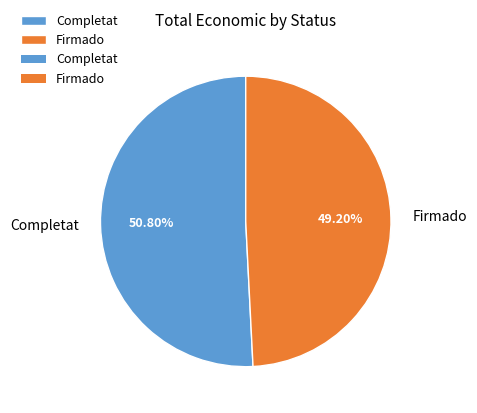

What is the smallest slice in the pie chart?

Firmado